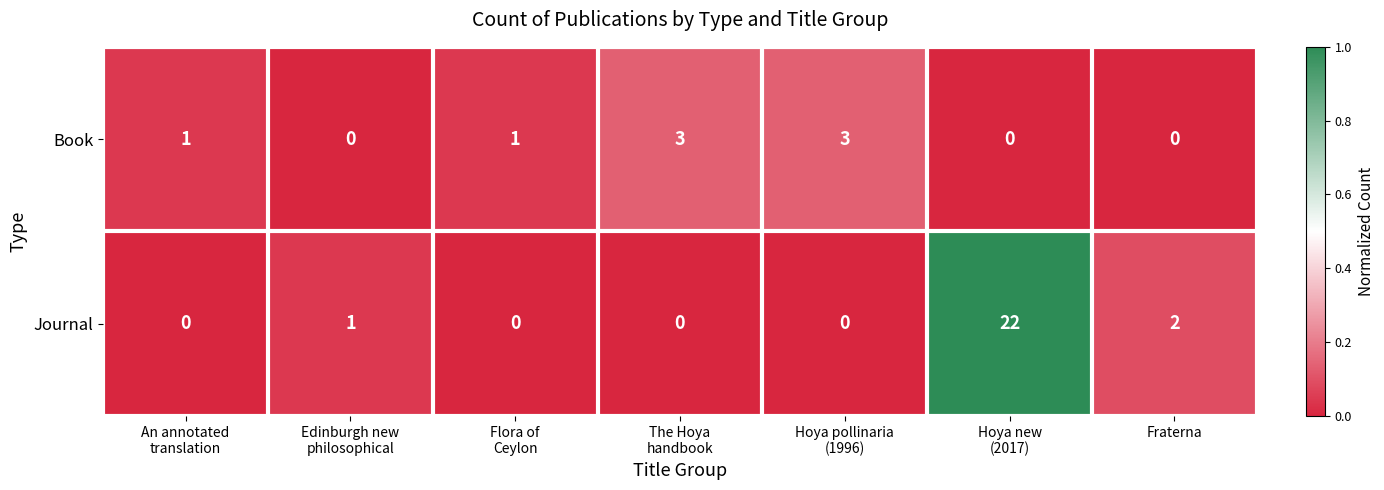

At which label is Journal closest to 11?

Fraterna